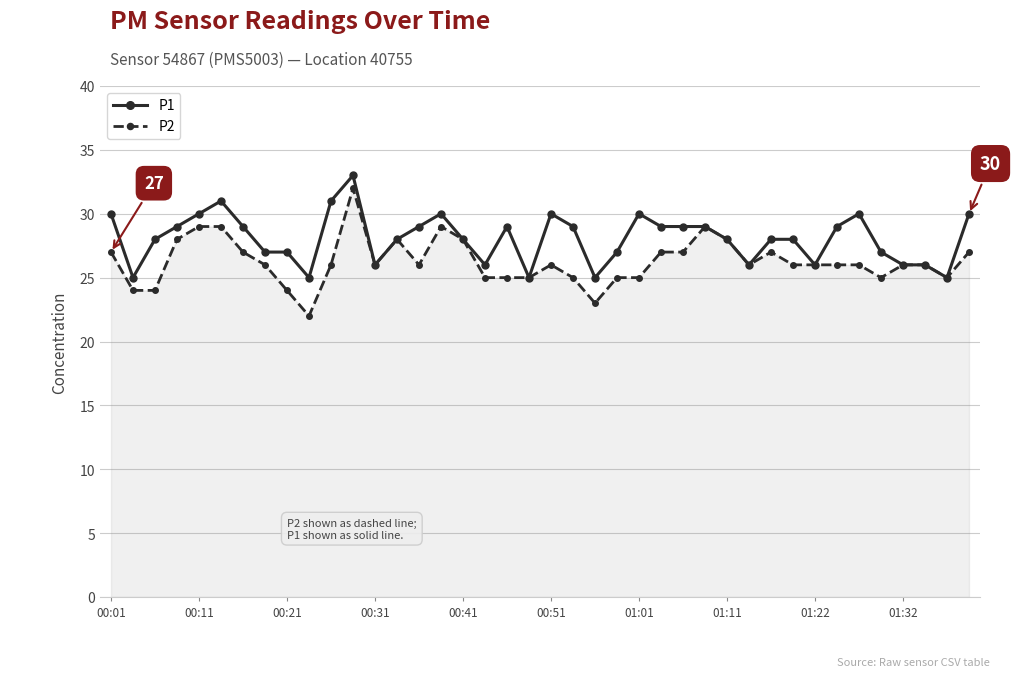

What is the minimum value shown in the chart?

22